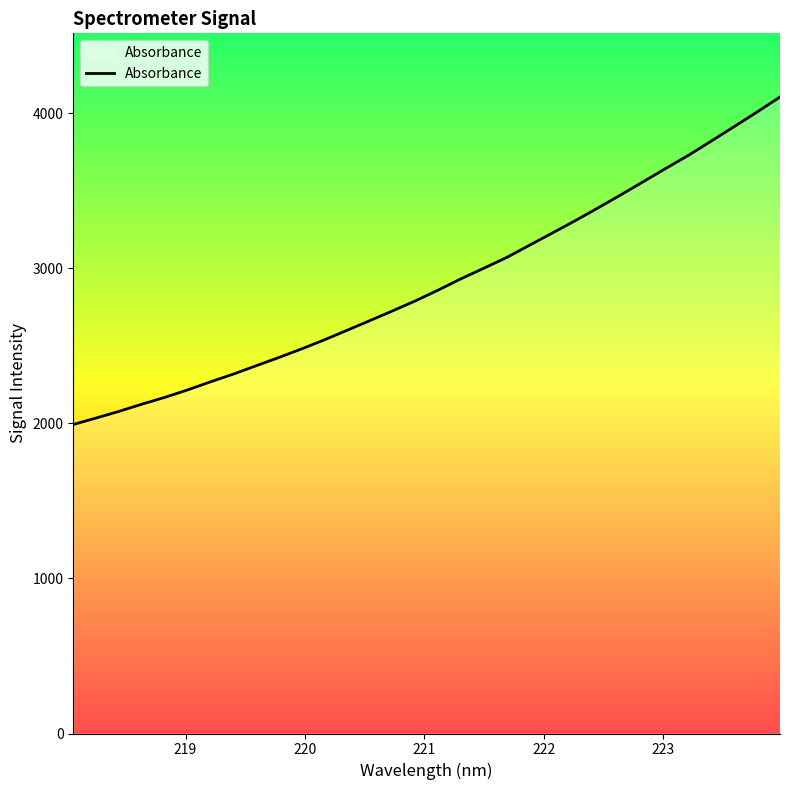

What is the minimum value shown in the chart?

1992.3